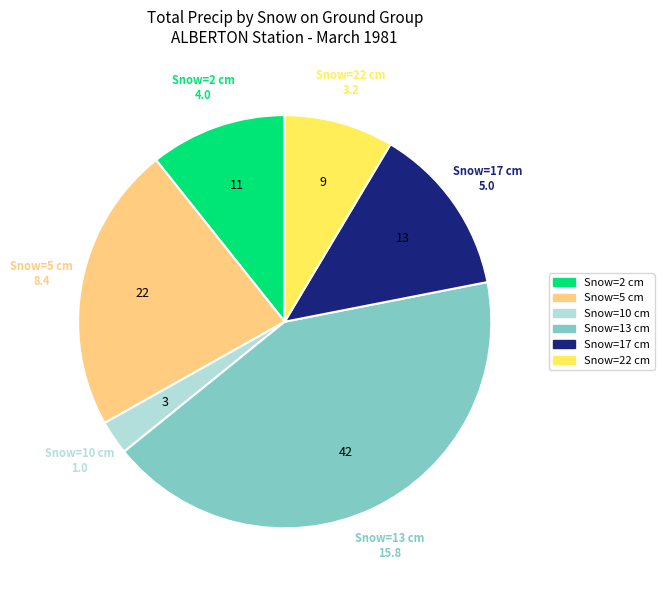

Is there a majority slice in this chart?

No